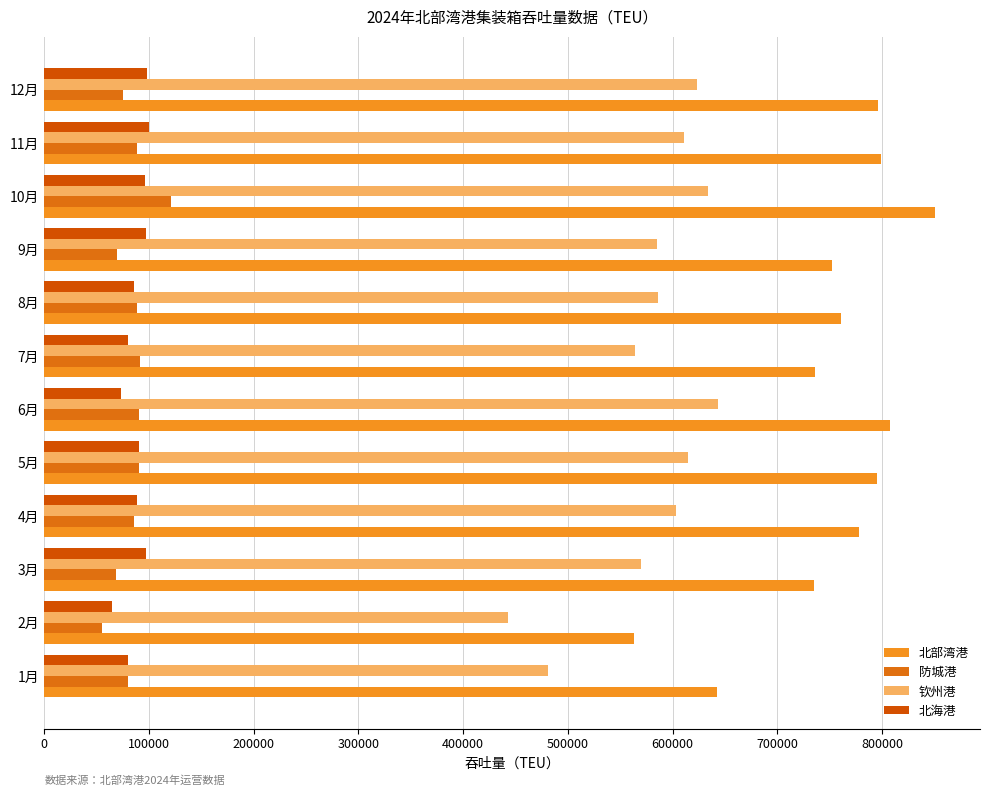

How many data points does each series have?

12